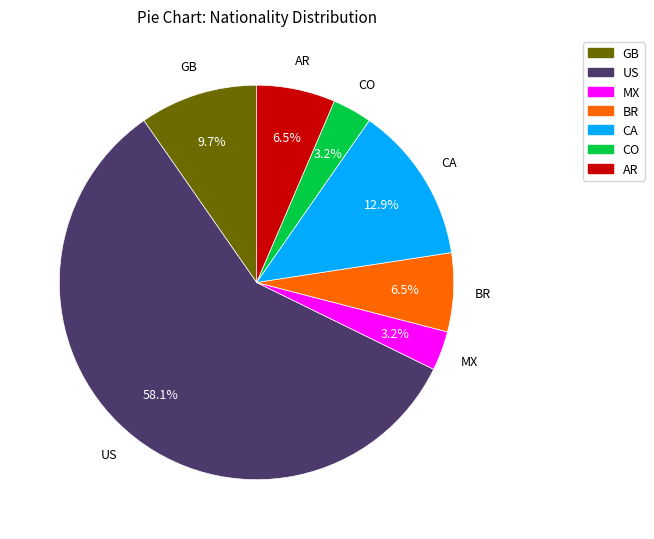

Which category has the biggest portion of the pie?

US